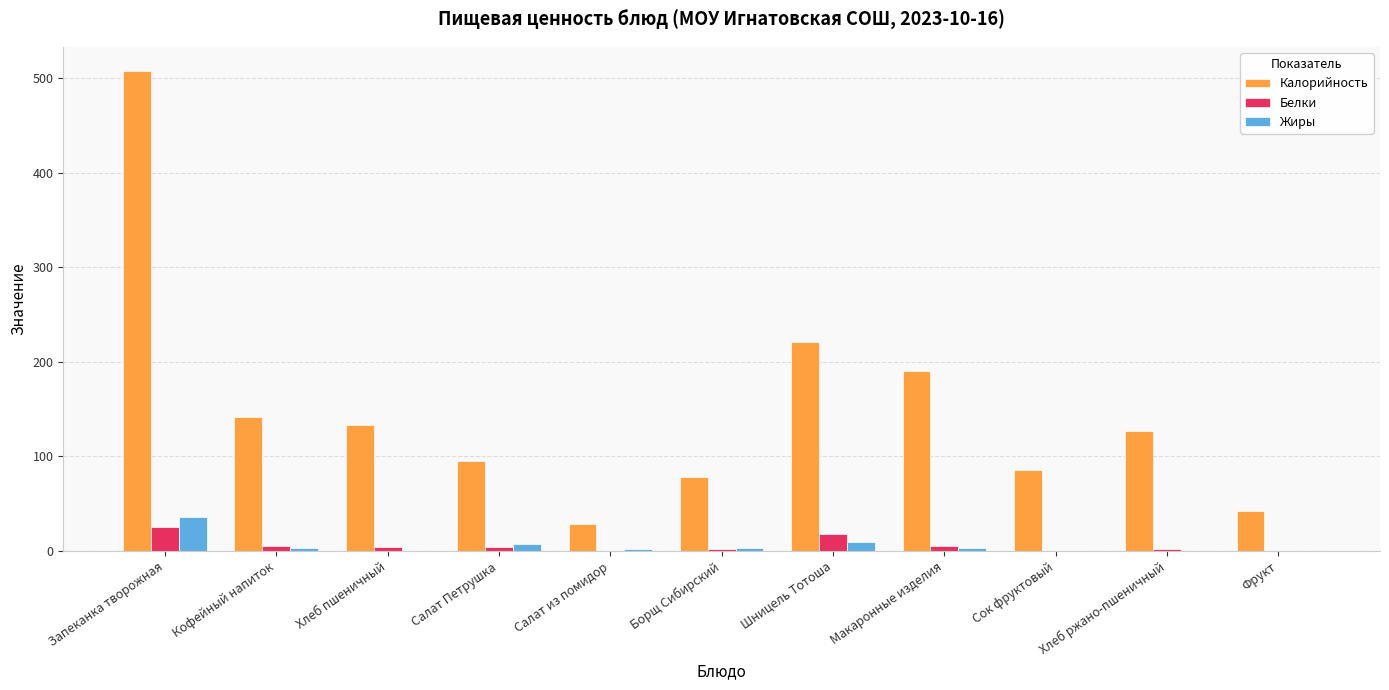

Is it true that Белки equals 0.2 at Сок фруктовый?

True